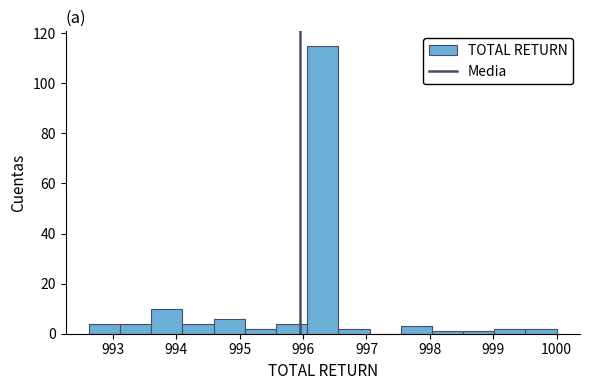

Over which range of the x-axis is the bar tallest?

996.1 to 996.6